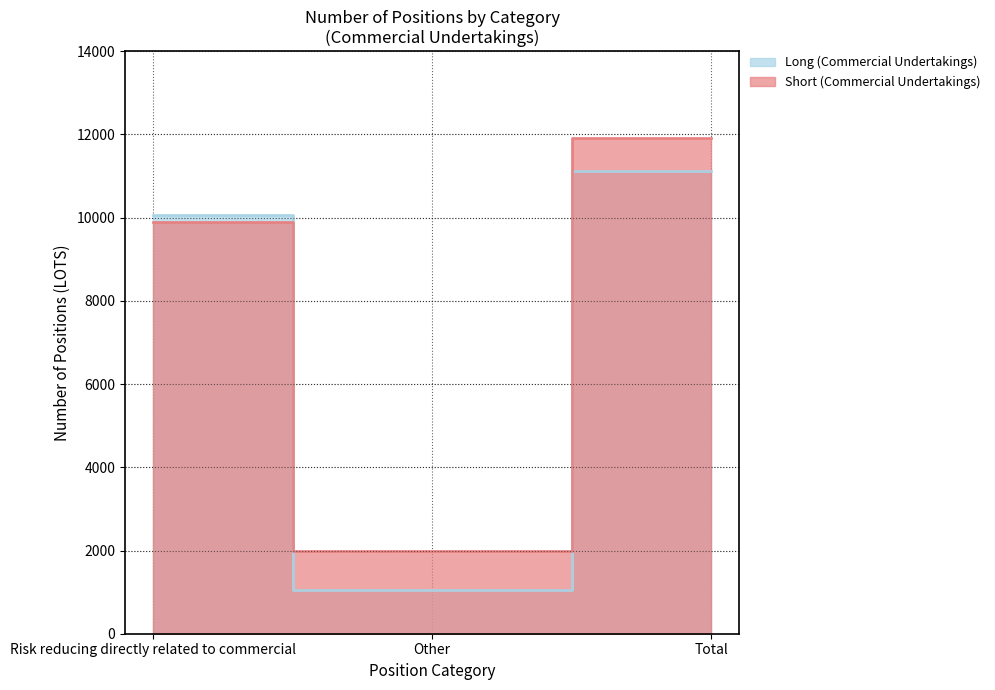

Does the chart display data point markers on the line(s)?

No